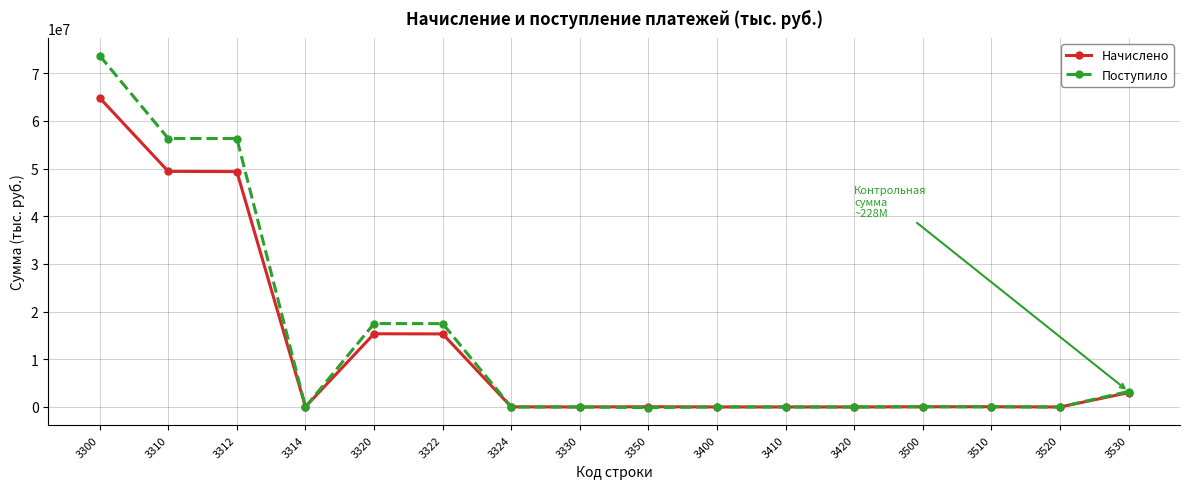

Rank the series by their maximum value, from highest to lowest.

Поступило, Начислено